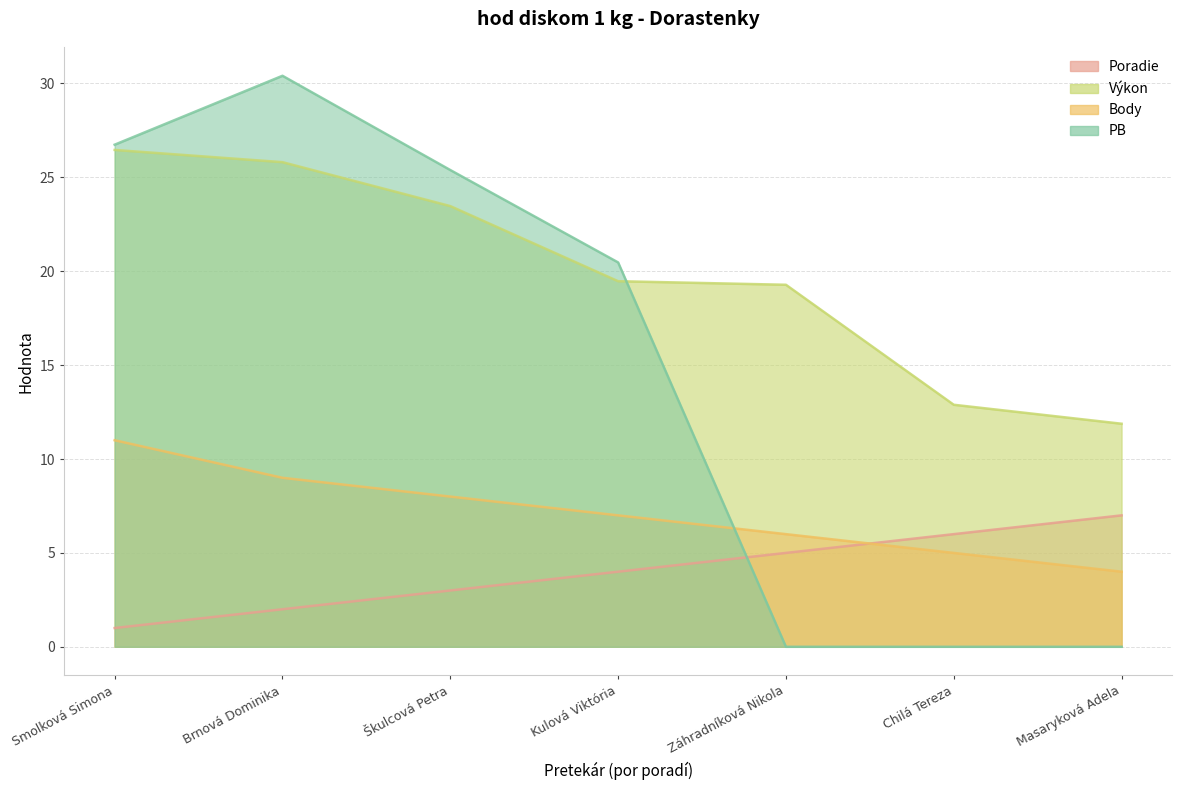

At which category is the sum across all series the highest?

Brnová Dominika